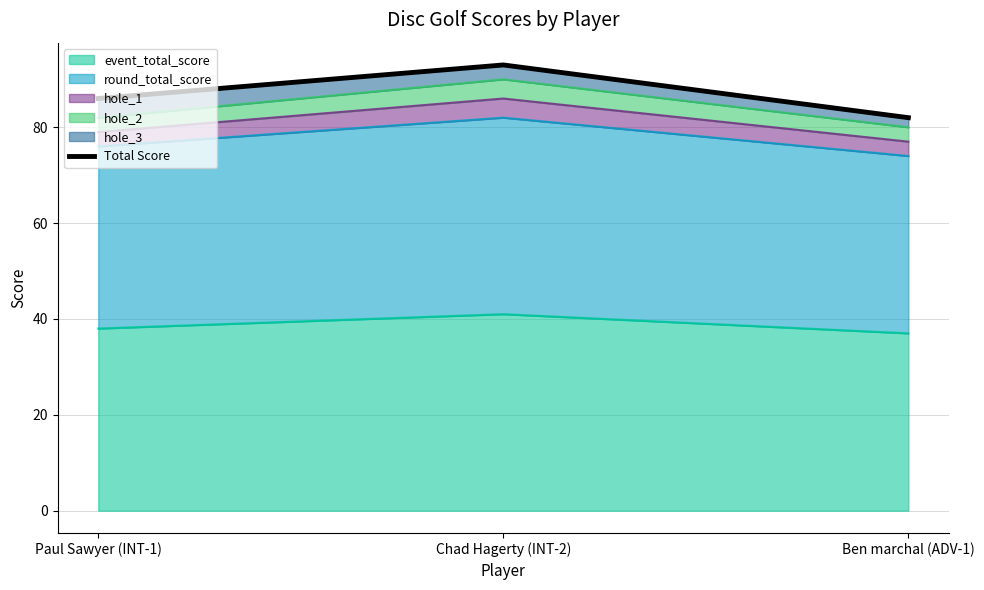

What is the maximum value shown in the chart?

93